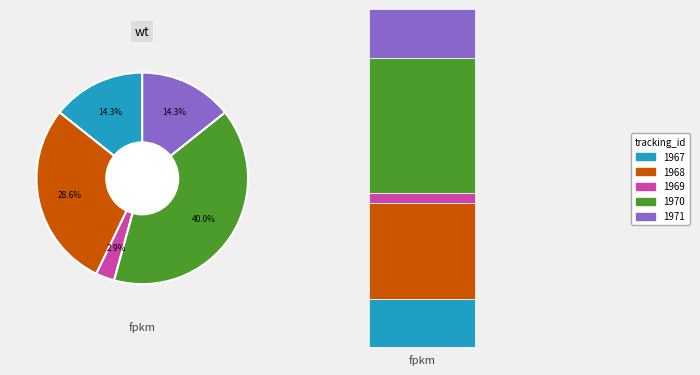

Does any single category account for the majority?

No